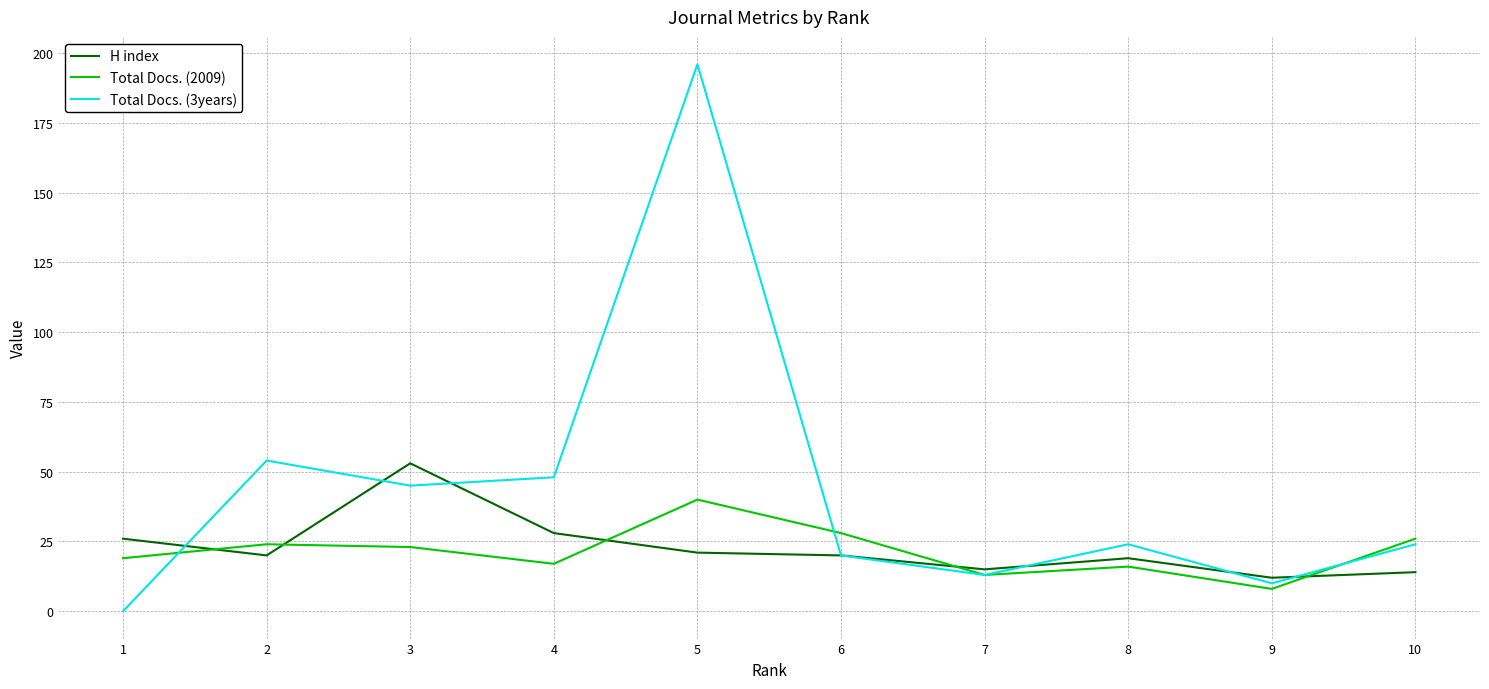

How many series are shown in this chart?

3